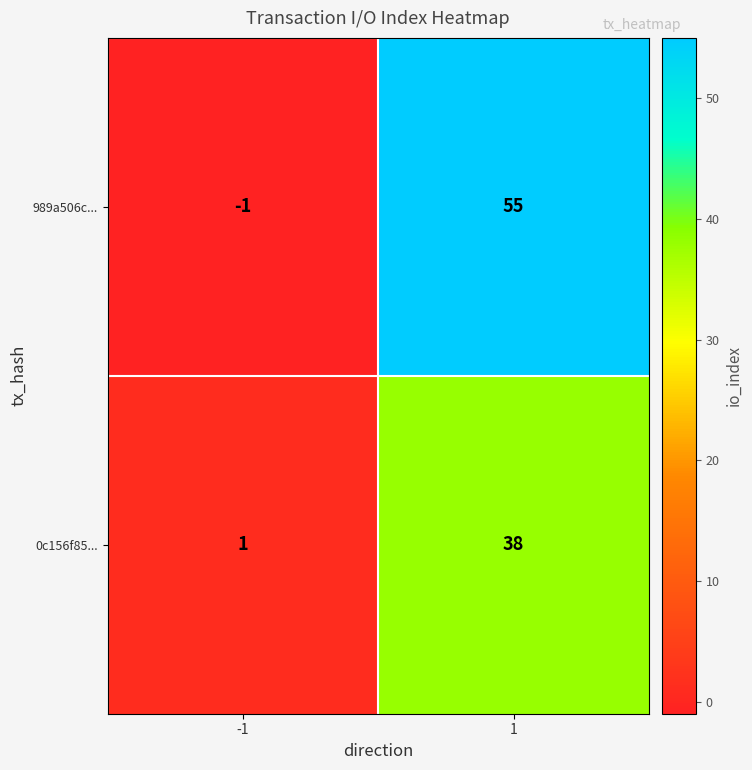

Count the number of categories in the chart.

2